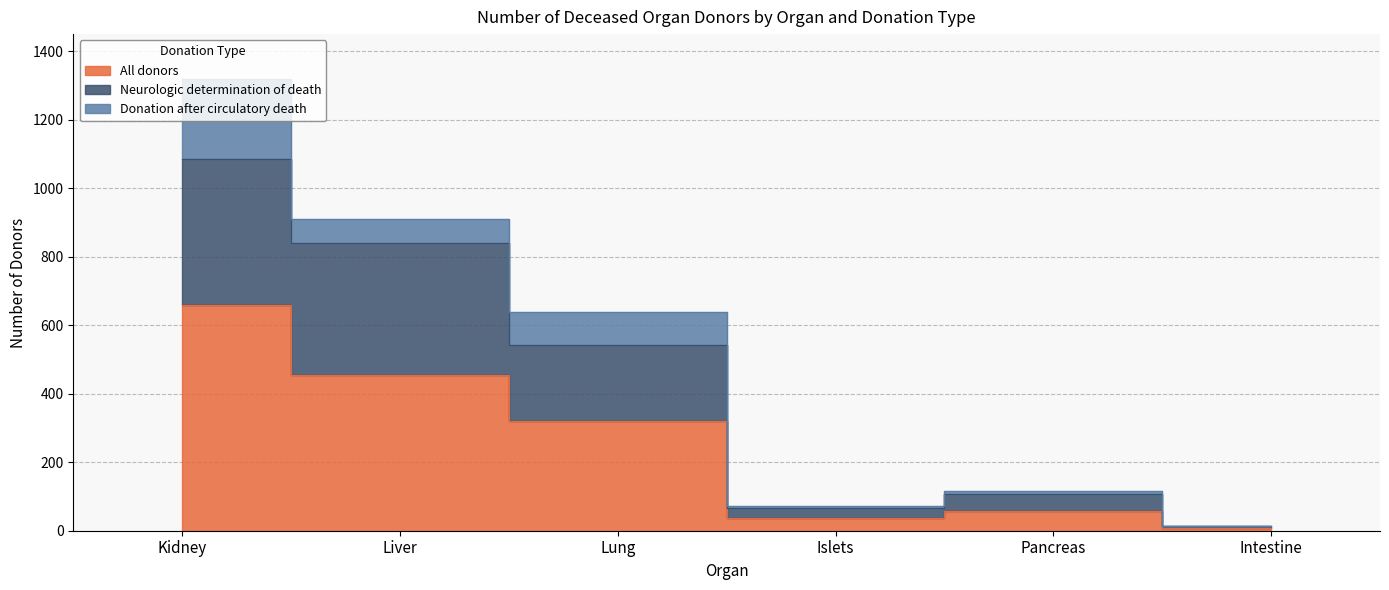

Which has a higher value, Pancreas or Islets?

Pancreas